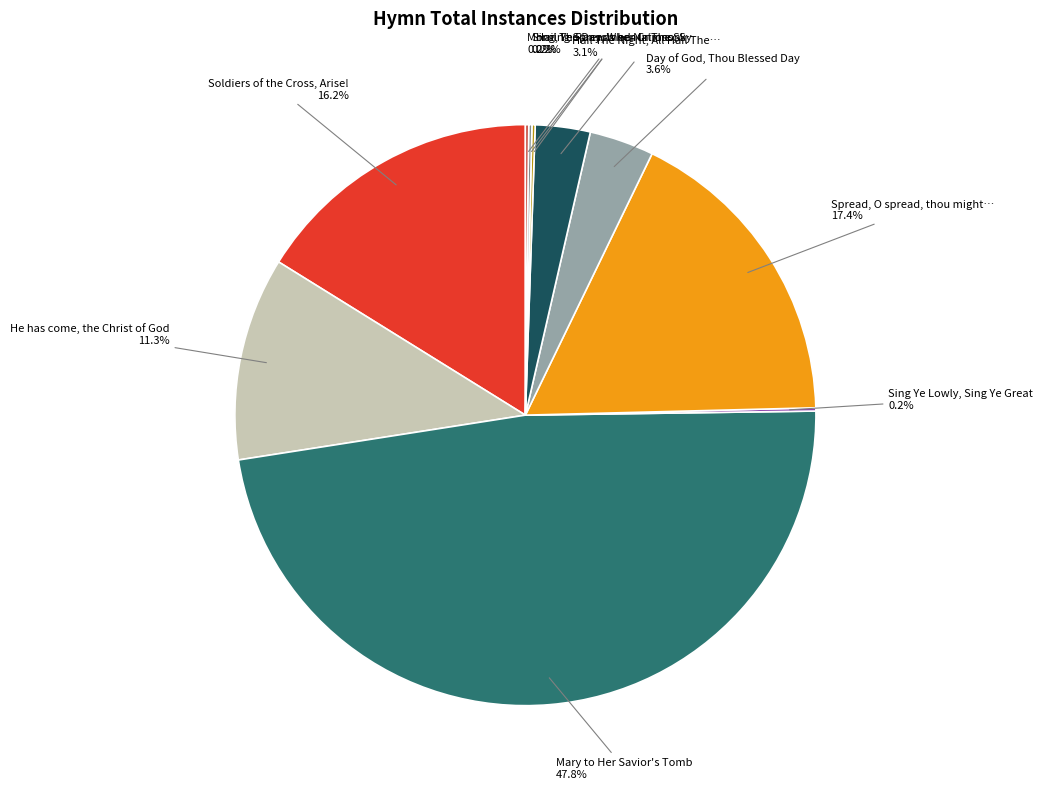

Is there any slice that represents more than half of the pie?

No